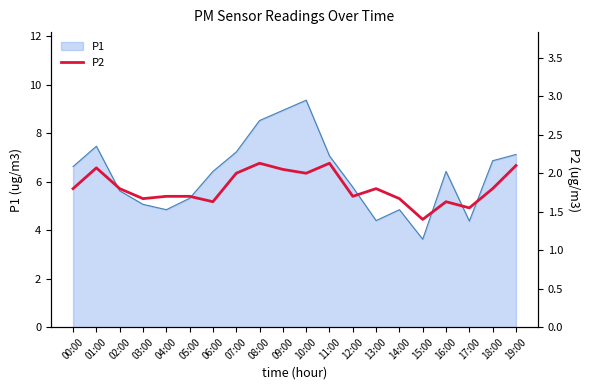

Between 17:00 and 12:00, which is larger?

12:00